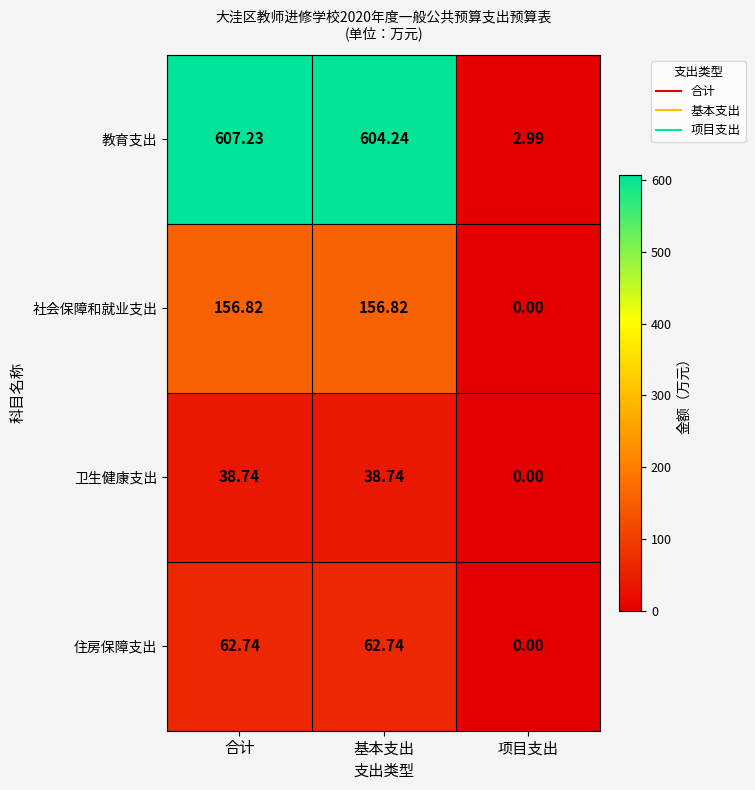

Which series has the largest total across all categories?

教育支出